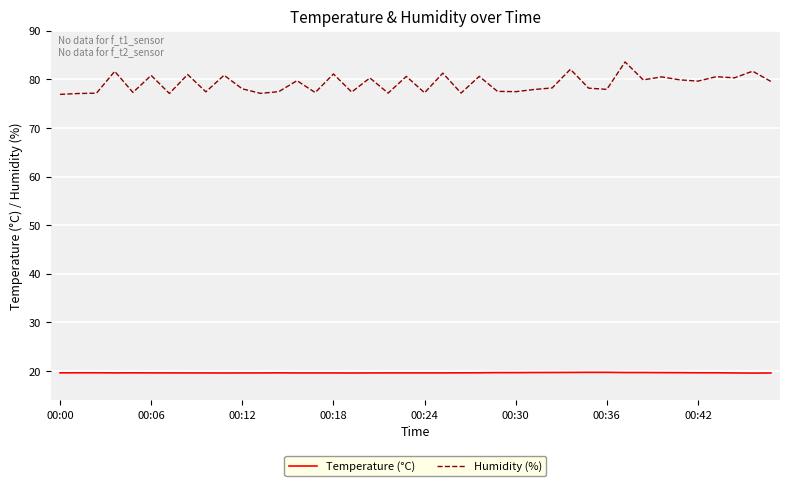

How many Temperature (°C) values are between 19 and 20?

40